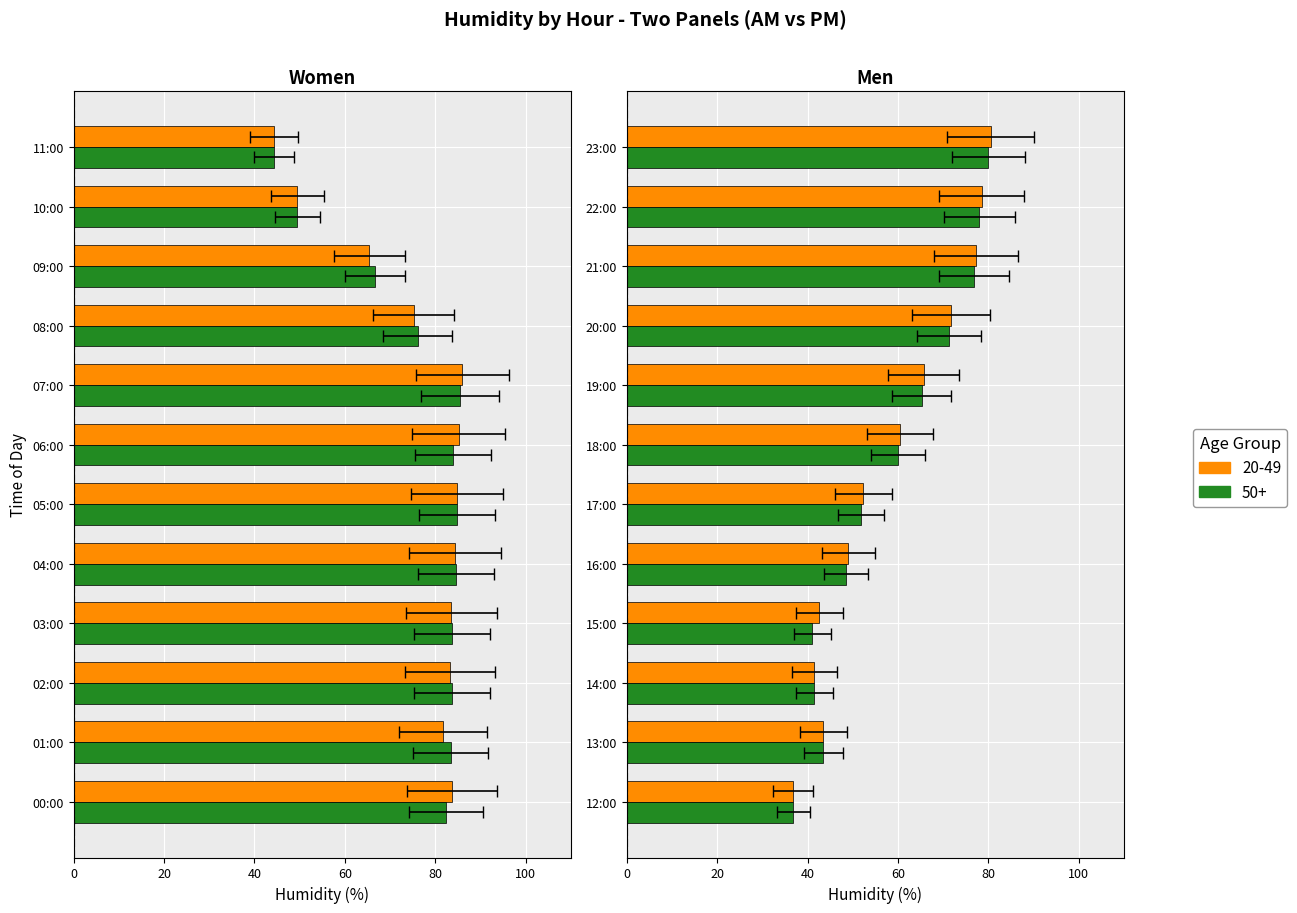

The value of 20-49 at 05:00 is 84.8. True or false?

True